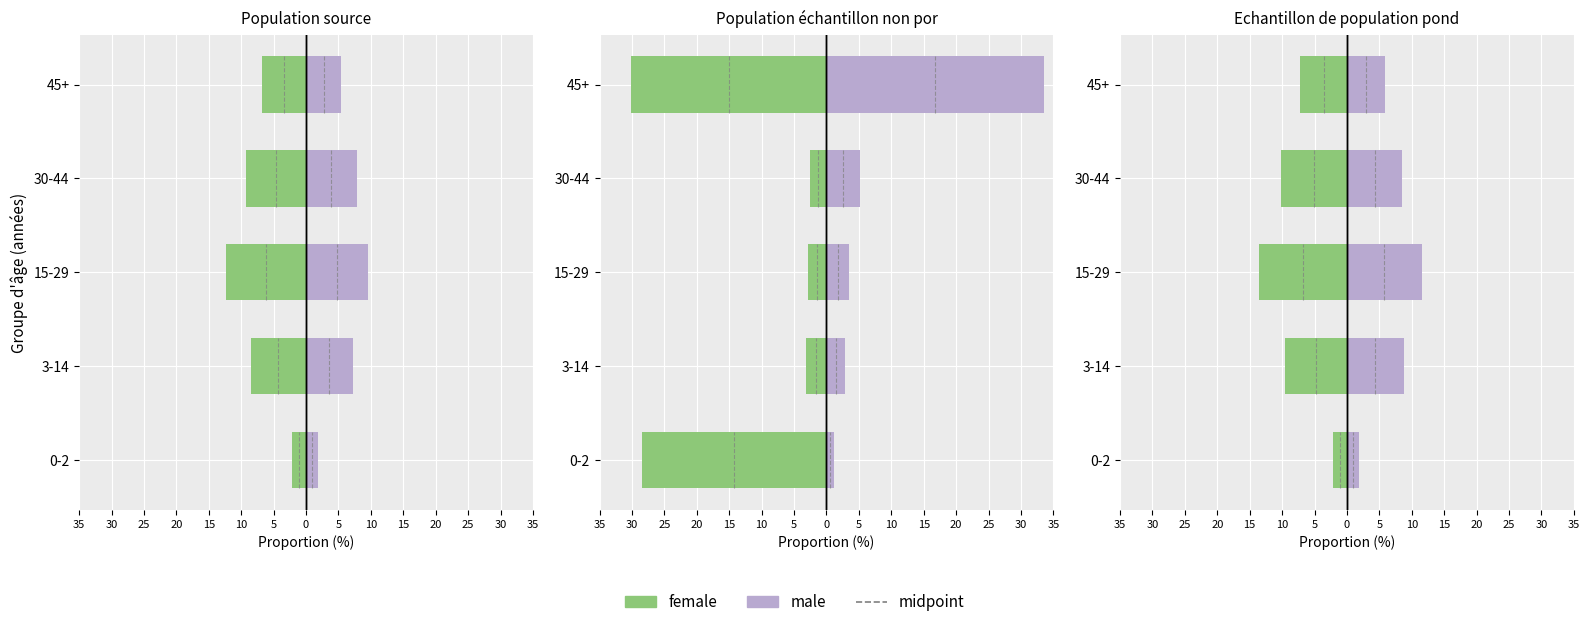

Rank the series by their average value, from highest to lowest.

male, female